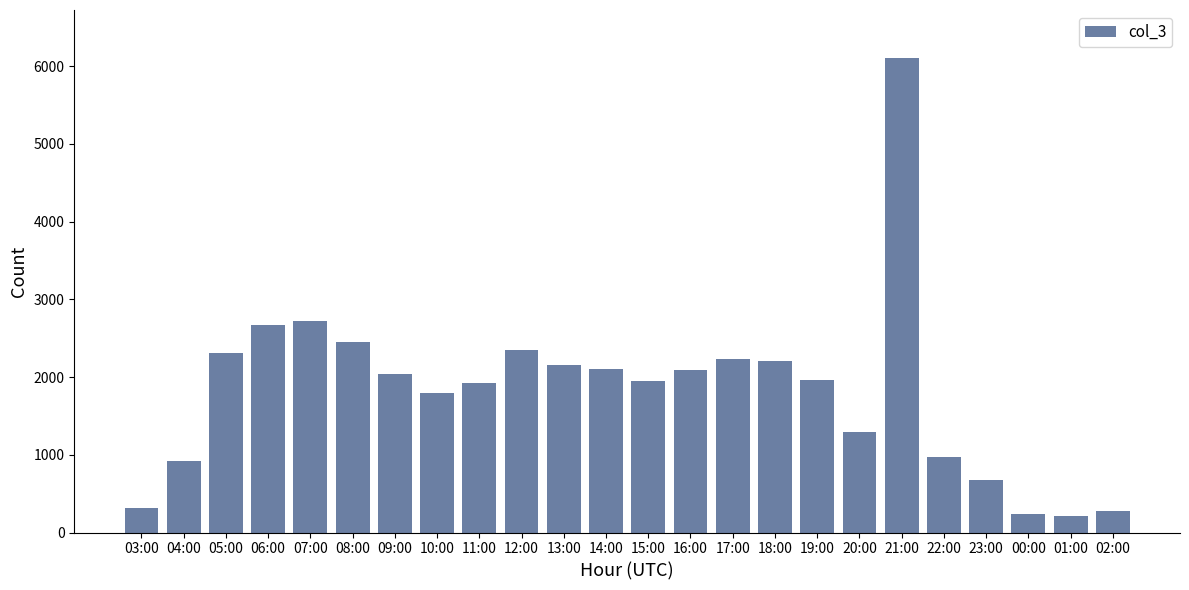

What is the change in value from 03:00 to 09:00?

+1729